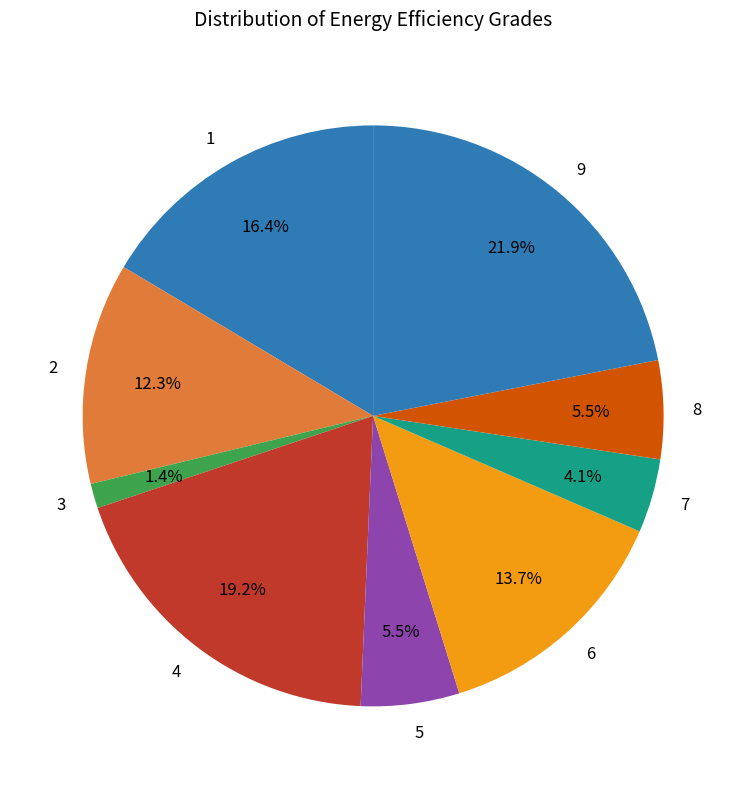

Which has a higher value, 4 or 8?

4